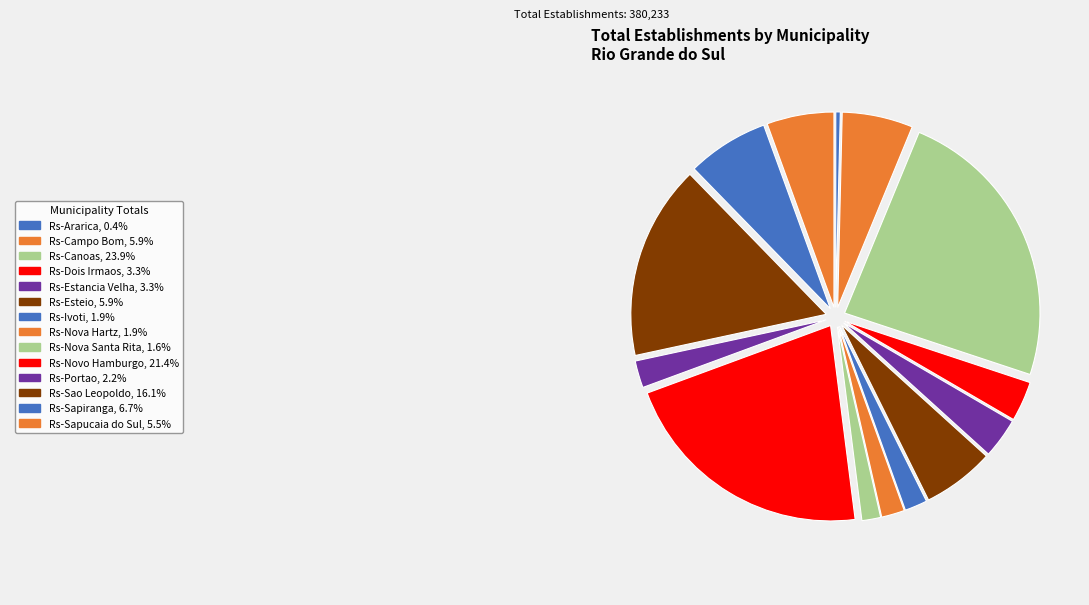

How many slices are in this pie chart?

14